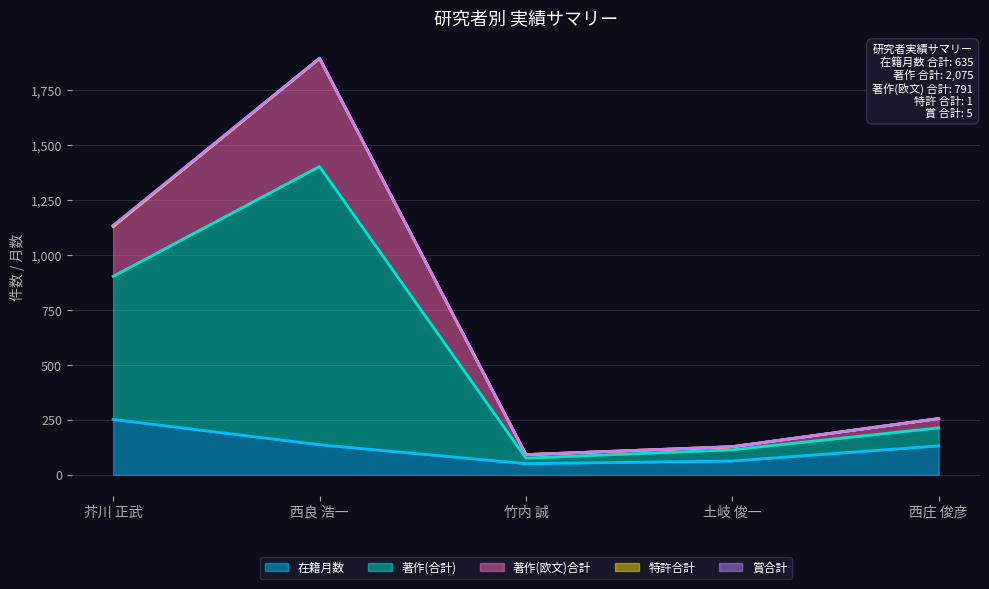

Which category has the highest value in the 在籍月数 series?

芥川 正武